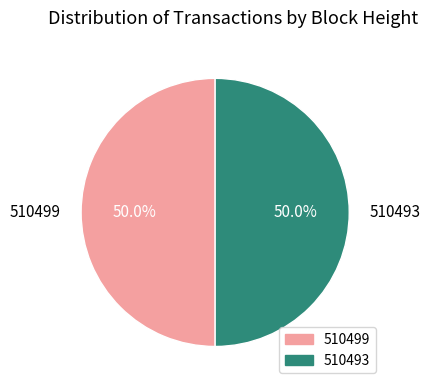

What portion of the pie excludes 510493?

50.0%